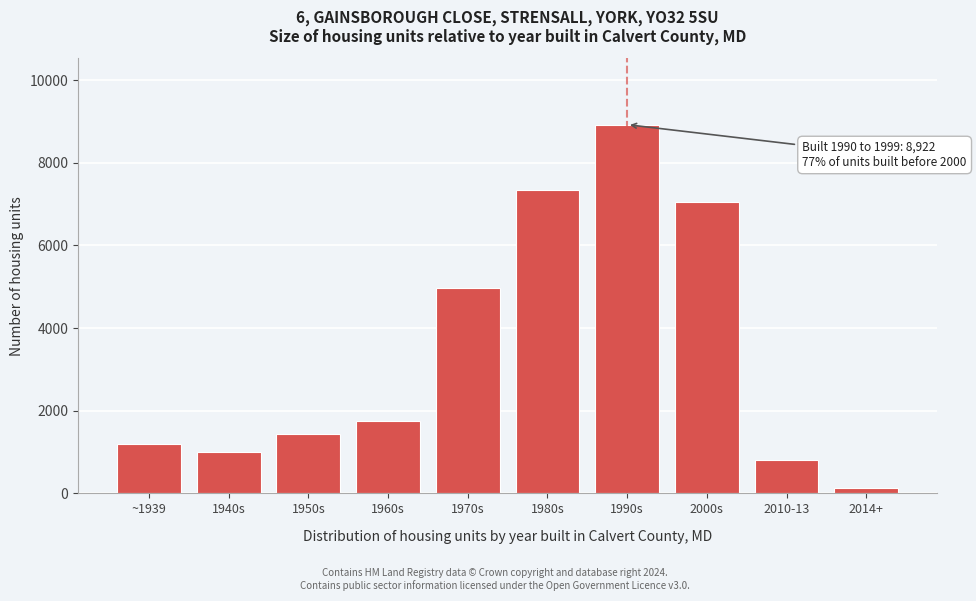

Reading left to right, transcribe all the data shown in this chart.

~1939=1192	1940s=1009	1950s=1439	1960s=1756	1970s=4971	1980s=7333	1990s=8922	2000s=7059	2010-13=798	2014+=134